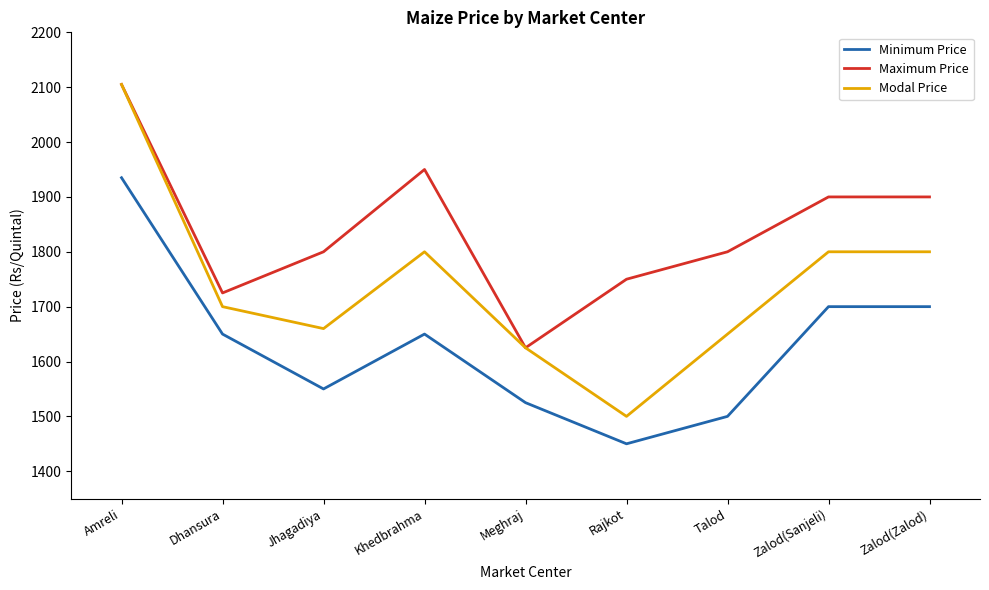

How many lines are shown in the chart?

3